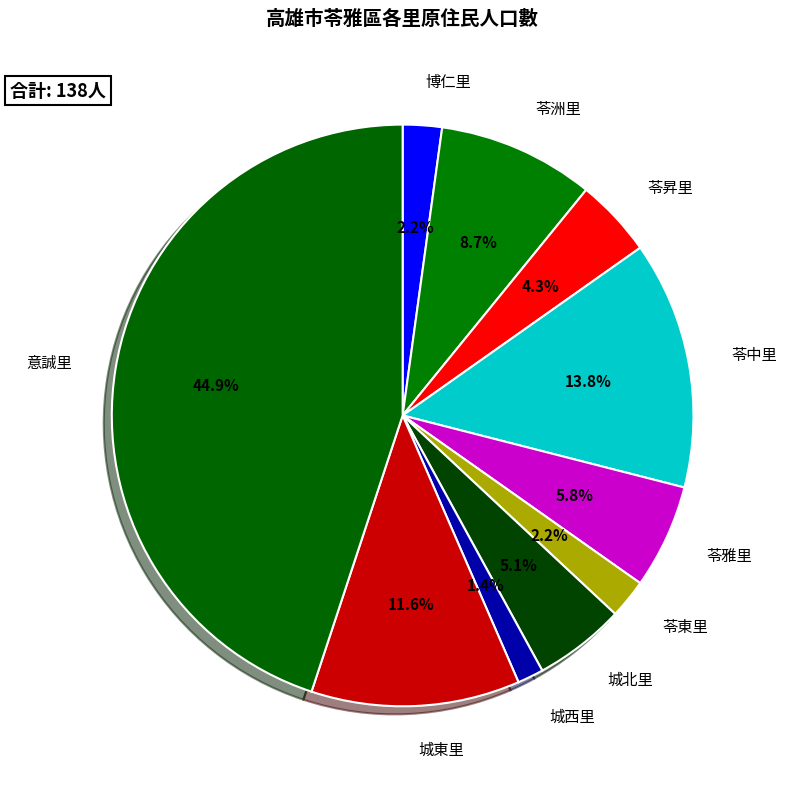

To the nearest percent, what is the difference between the 城東里 and 苓雅里 slice percentages?

6%